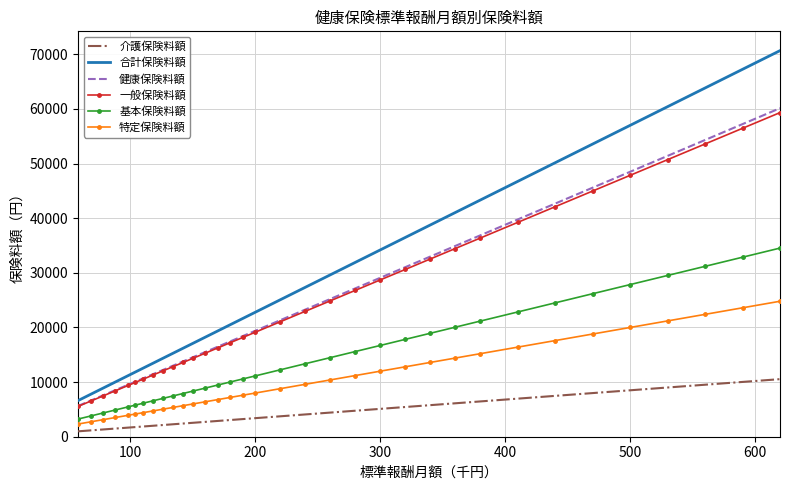

List the series in order of their peak value, highest first.

合計保険料額, 健康保険料額, 一般保険料額, 基本保険料額, 特定保険料額, 介護保険料額